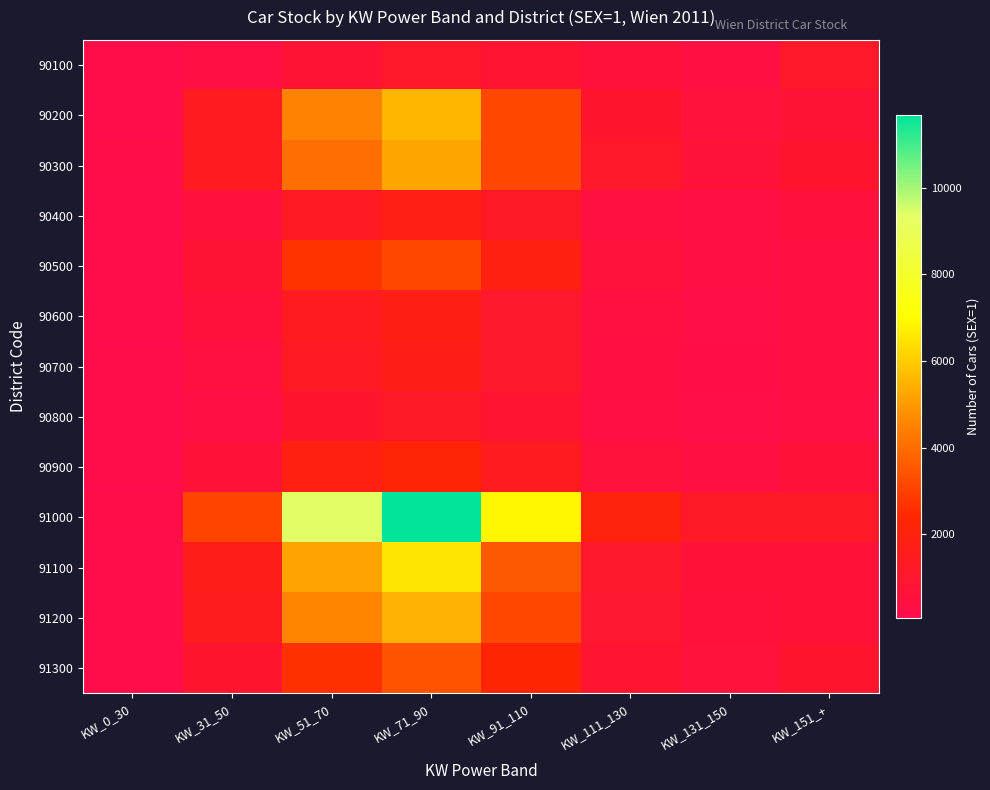

What is the greatest value displayed?

11679